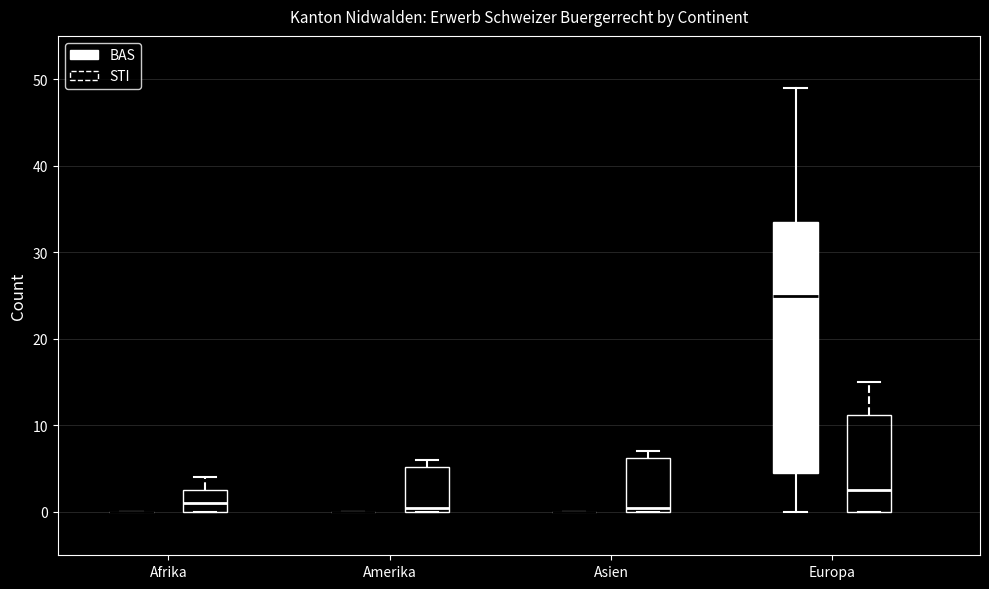

Where does the upper whisker of the box for Europa (STI) end on the y-axis? The values are not printed on the chart, so give them approximately, as read against the axis.

15